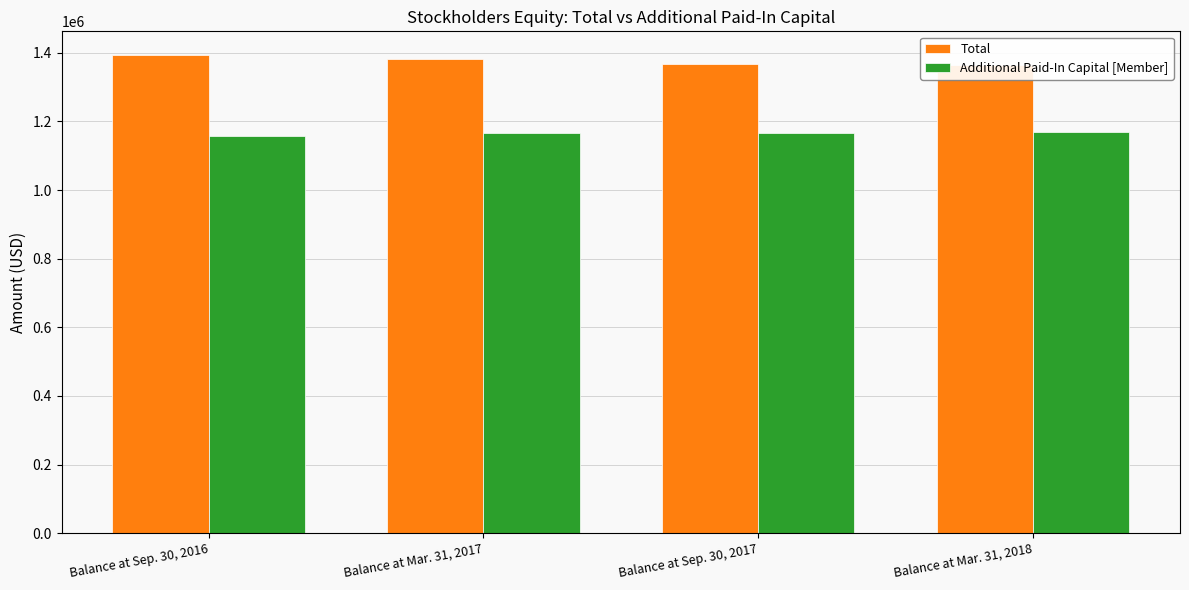

Which category has the highest value across all series?

Balance at Sep. 30, 2016